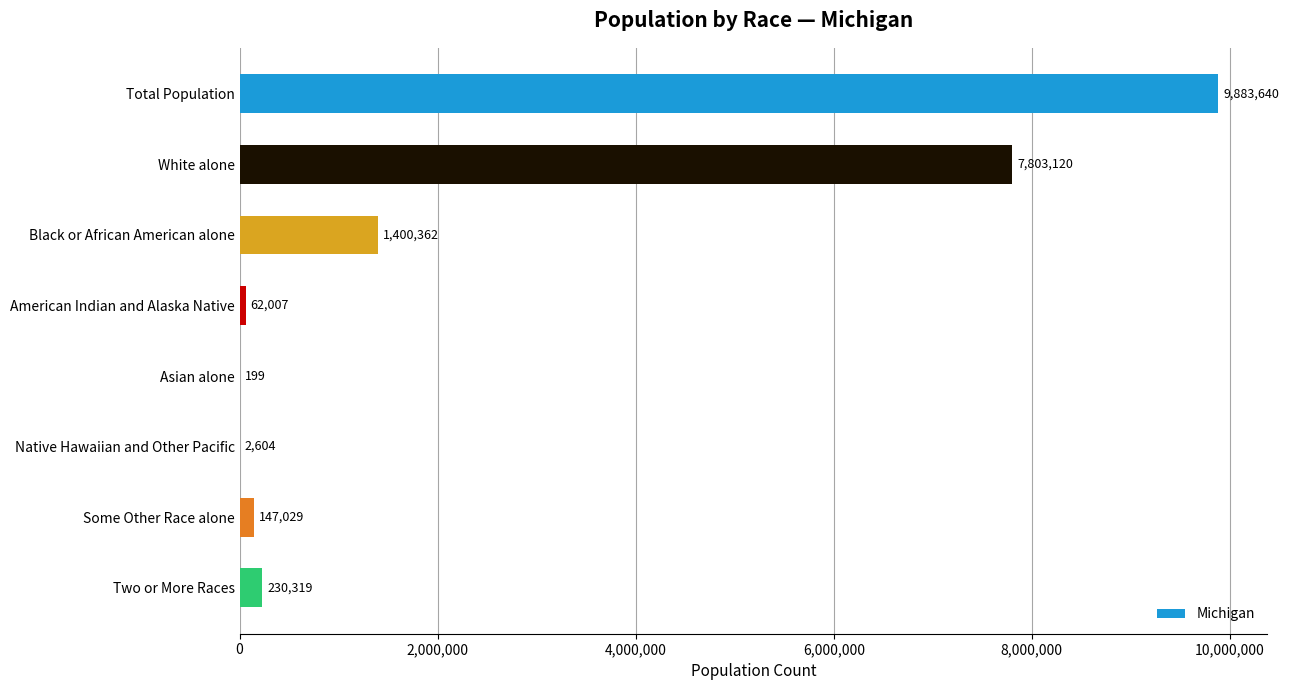

What value does the data have at Black or African American alone, to the nearest 50?

1400350